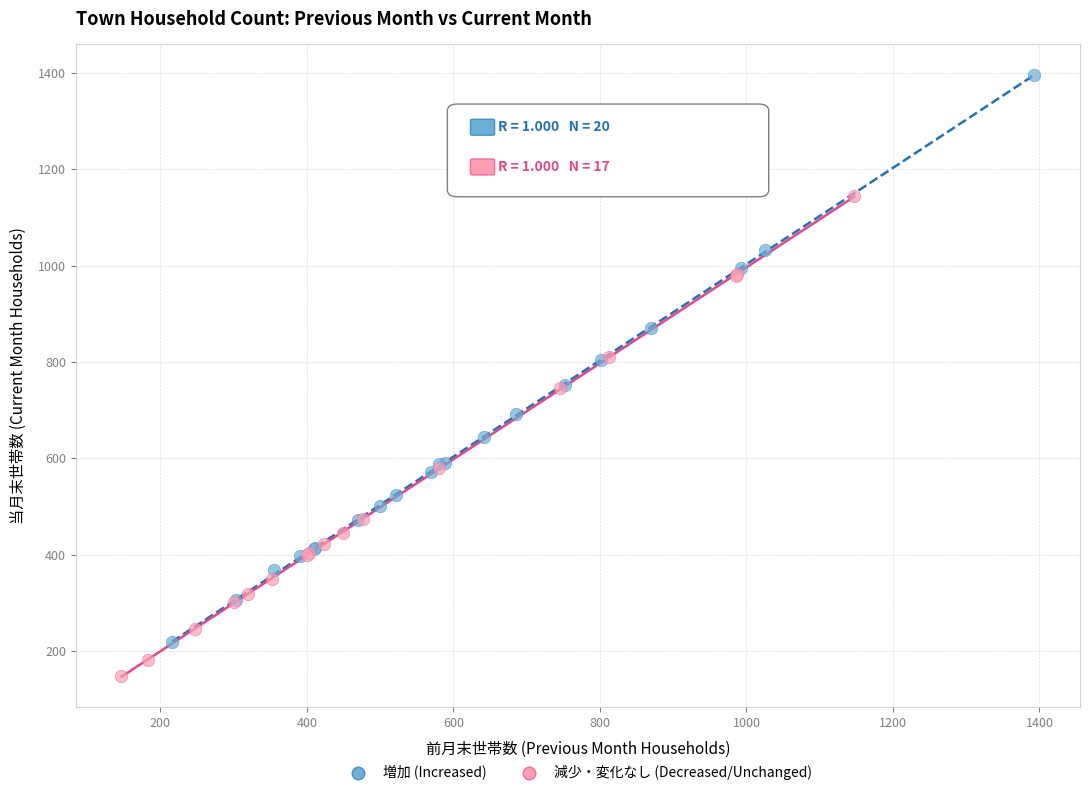

Which series has the largest Y range (max minus min)?

増加 (Increased)